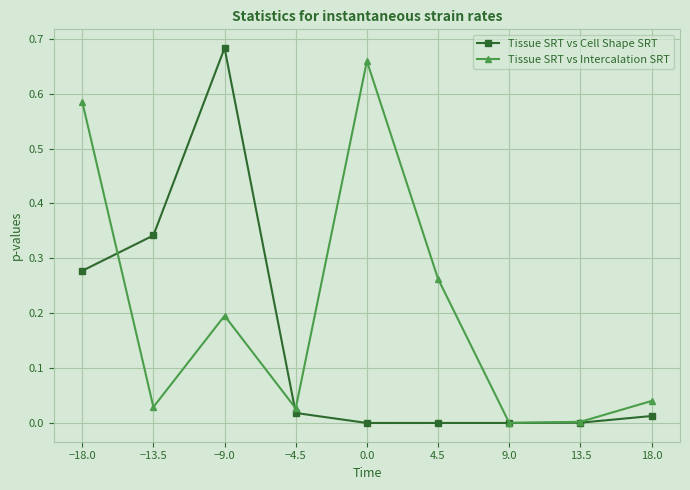

The Tissue SRT vs Intercalation SRT series shows 0.0 at −4.5. True or false?

True